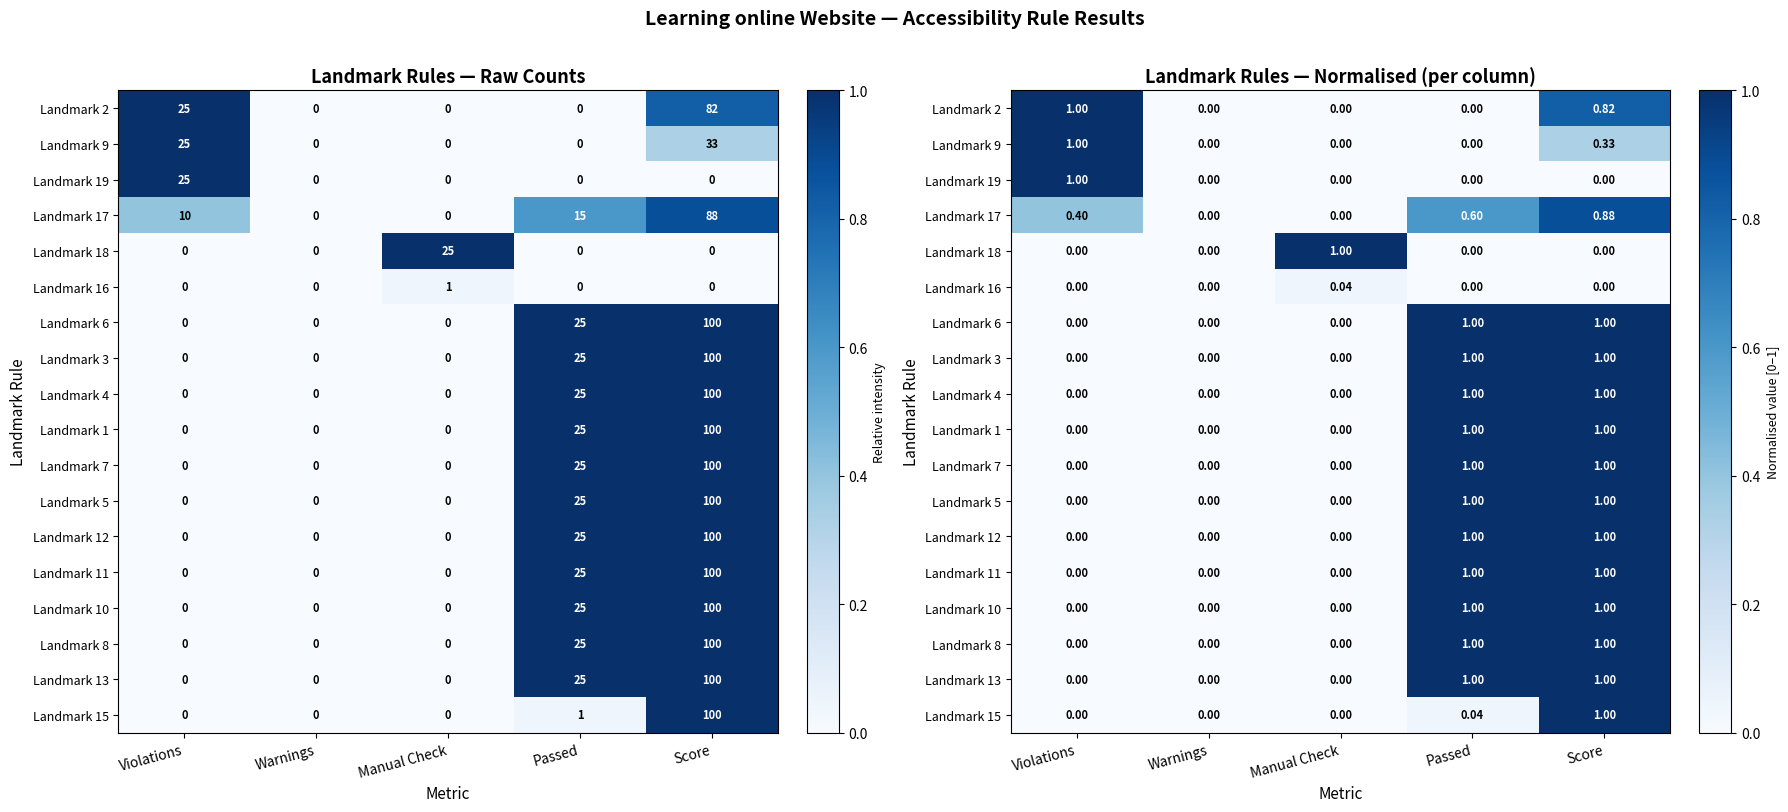

At which label is Landmark 13 closest to 0?

Violations